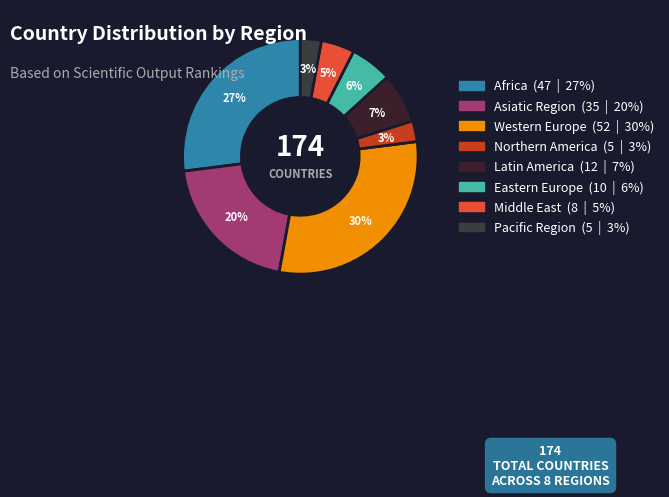

Rank the categories by value from highest to lowest.

Western Europe, Africa, Asiatic Region, Latin America, Eastern Europe, Middle East, Northern America, Pacific Region